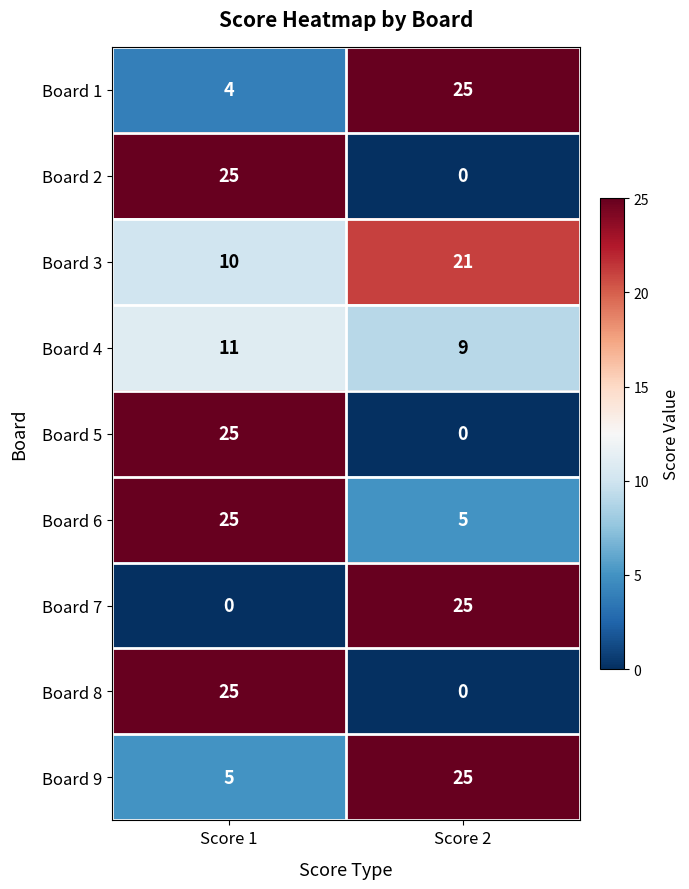

Is it true that Board 5 equals 12 at Score 2?

False